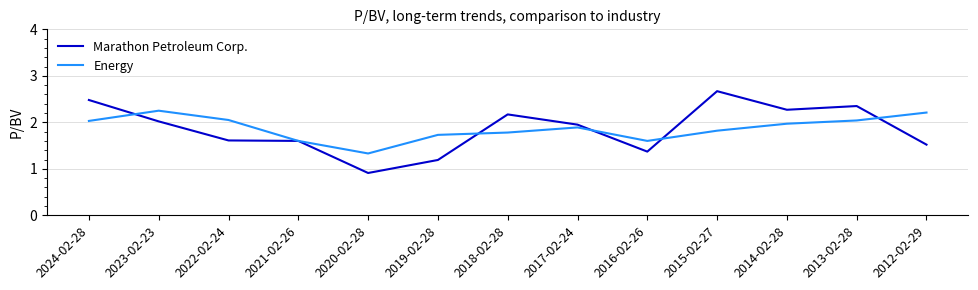

At which label does Marathon Petroleum Corp. first exceed 1?

2024-02-28